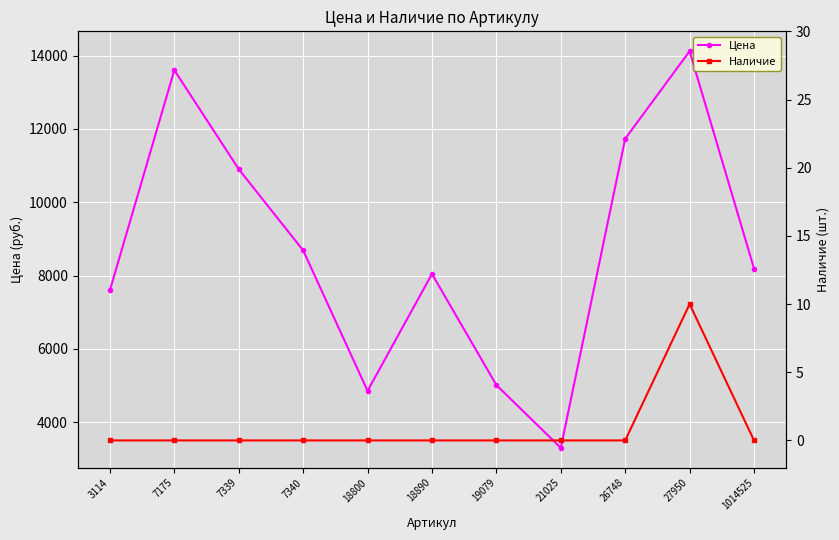

What is the value of the Цена point at the 9th from the left?

11734